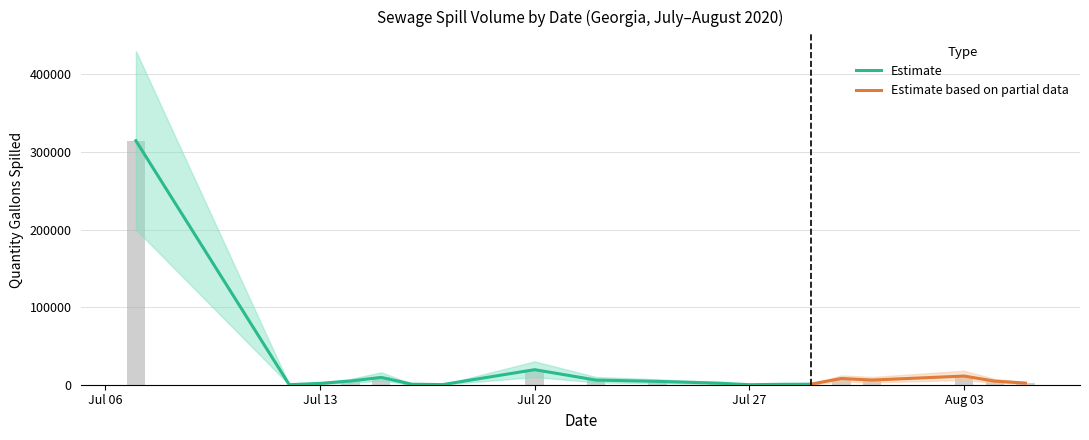

What position from the left is 2020-07-29?

14